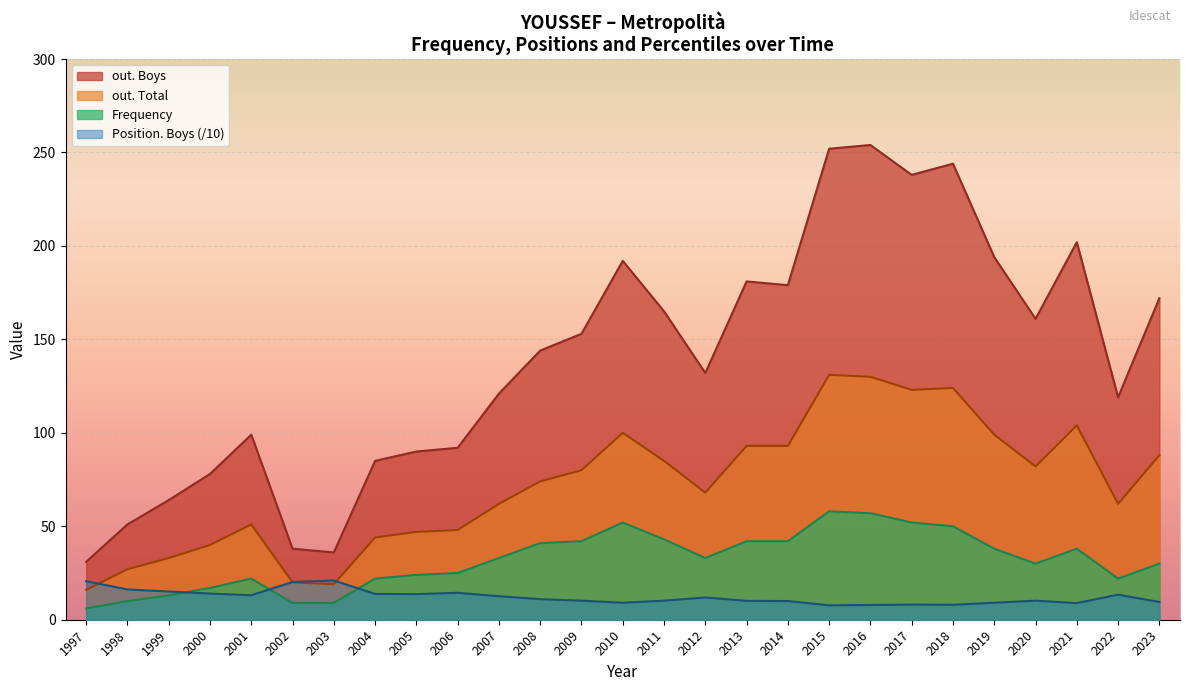

True or false: Position. Boys (/10) and out. Boys intersect in this chart.

False